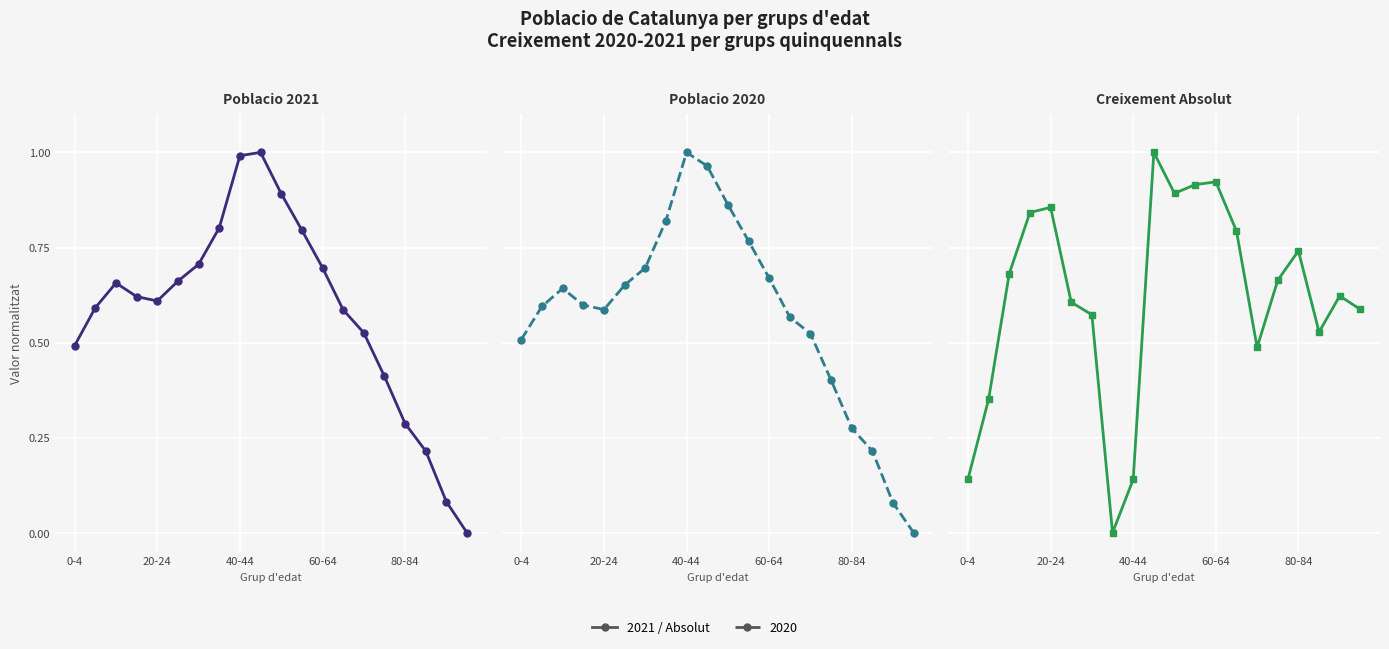

True or false: Poblacio 2020 and Creixement Absolut intersect in this chart.

True